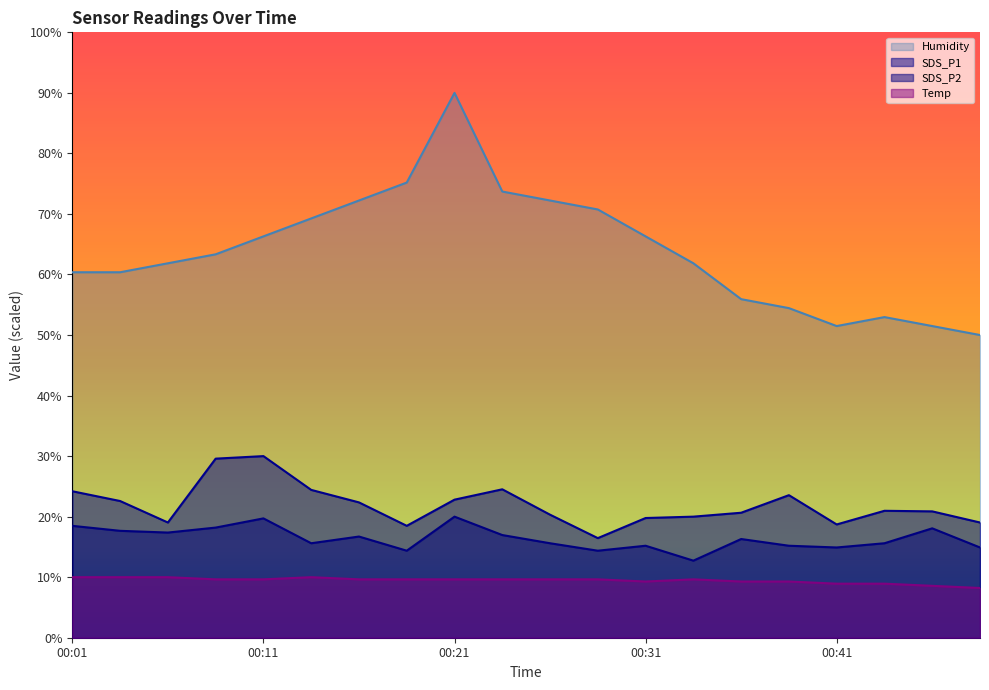

True or false: SDS_P2 and Temp cross at least once.

False